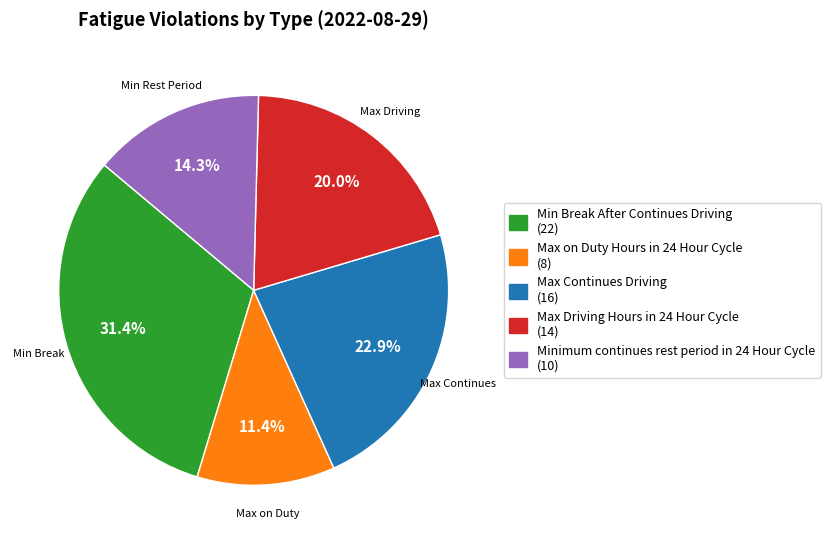

Do Max on Duty Hours in 24 Hour Cycle and Max Continues Driving together represent more than half of the pie?

No